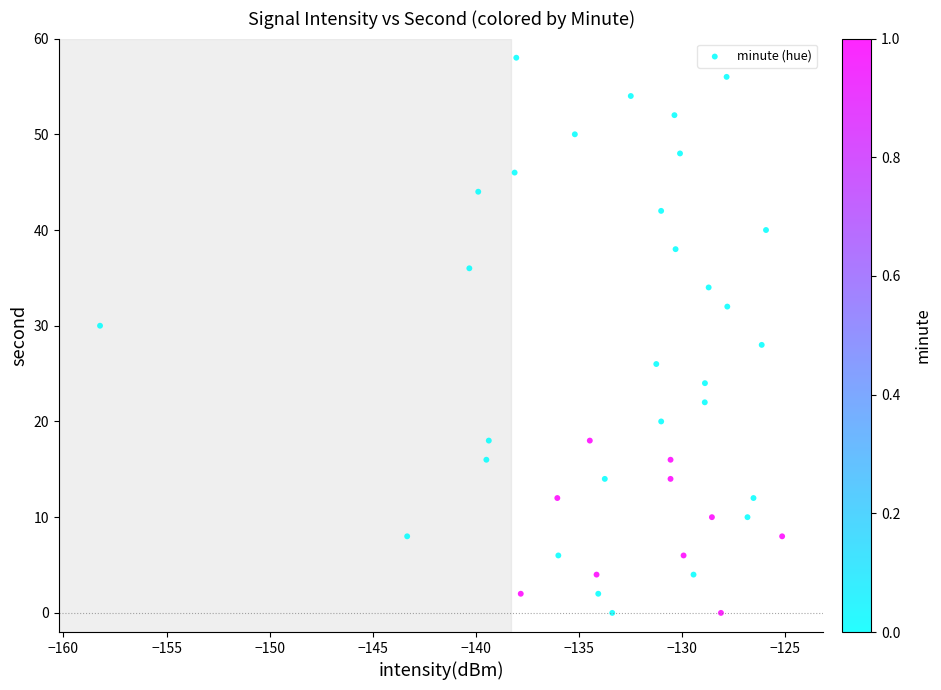

What is the range of Y values (max minus min)?

58